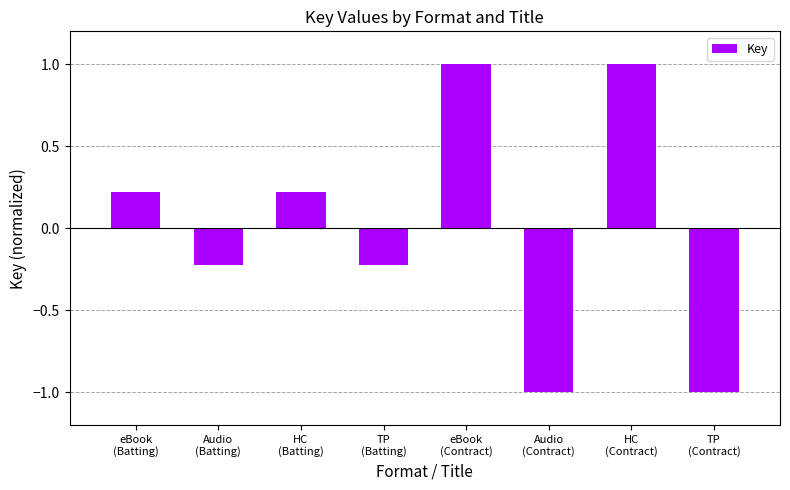

How many bars are there in total?

8